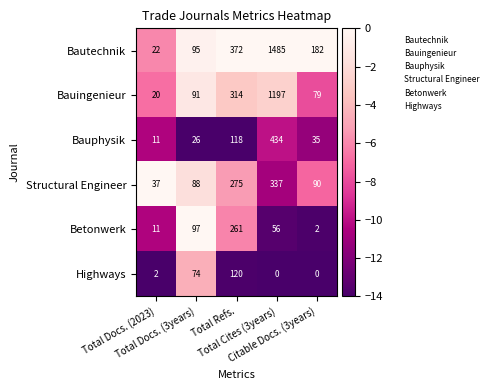

Count the number of data series in this chart.

6